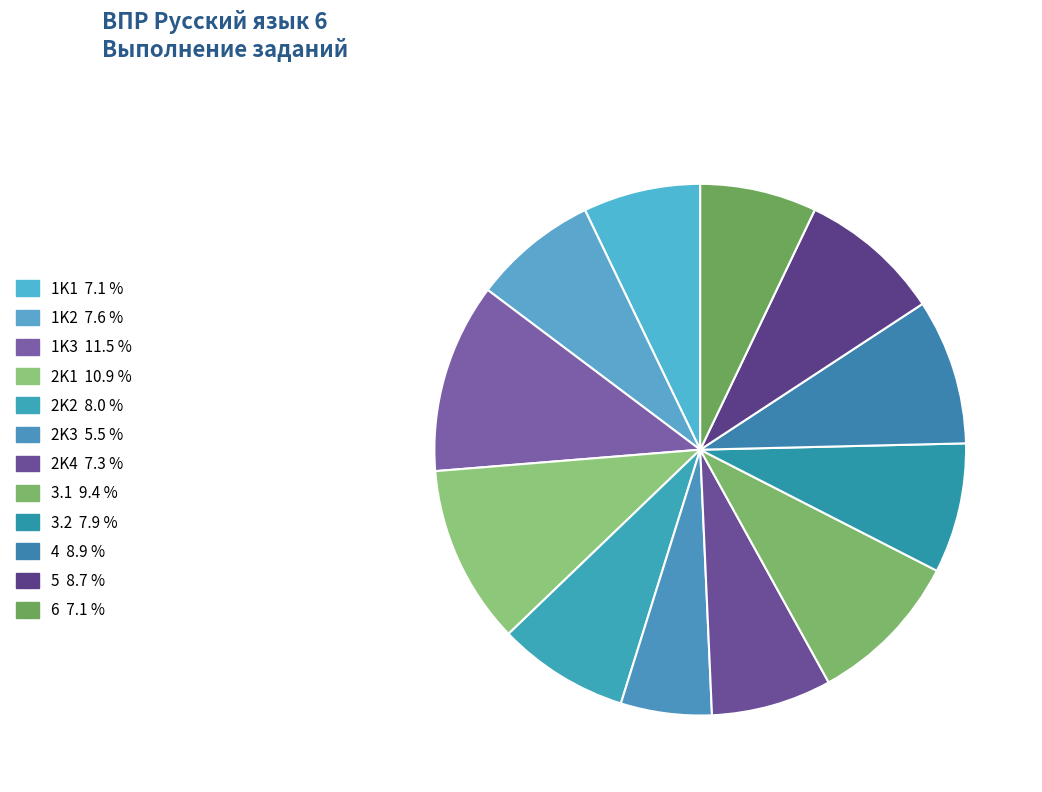

Count the number of slices in the pie.

12